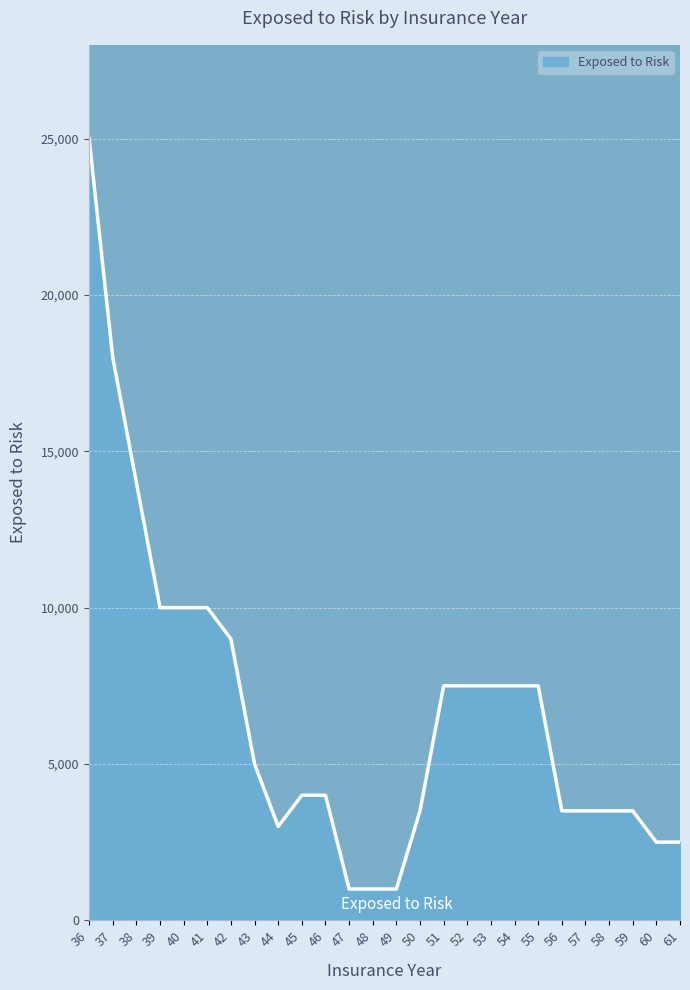

Is it true that the value at 43 is 5000?

True